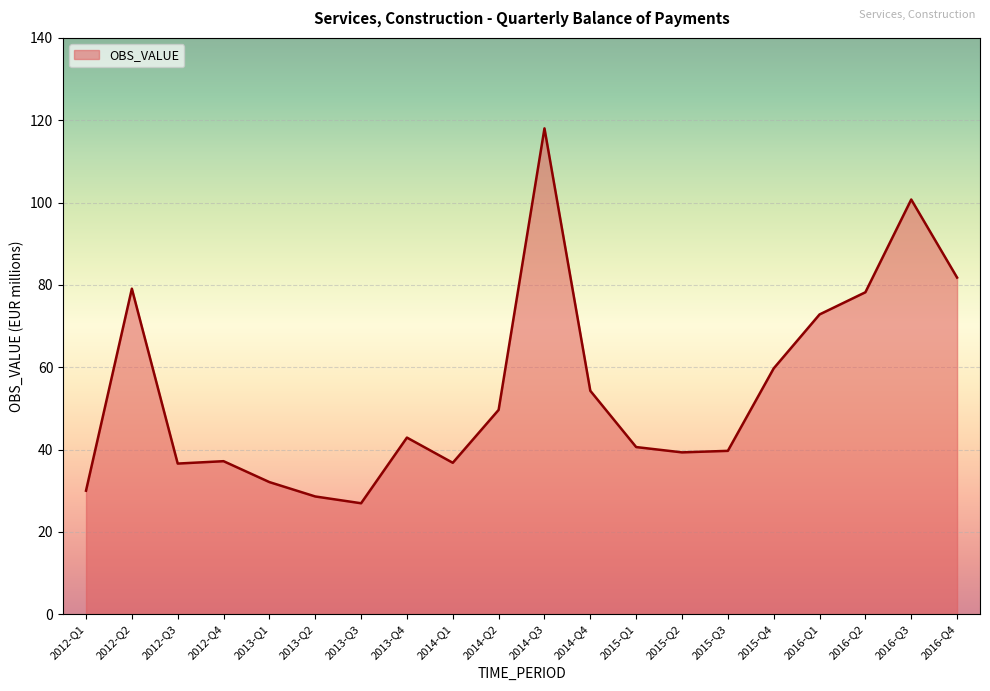

At which label does the data first exceed 42?

2012-Q2